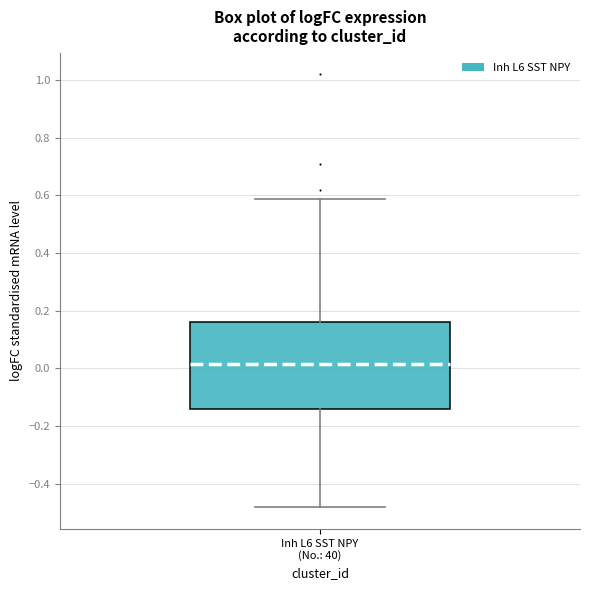

Where is the upper edge of the box for Inh L6 SST NPY (No.: 40) on the y-axis? The values are not printed on the chart, so give them approximately, as read against the axis.

0.16